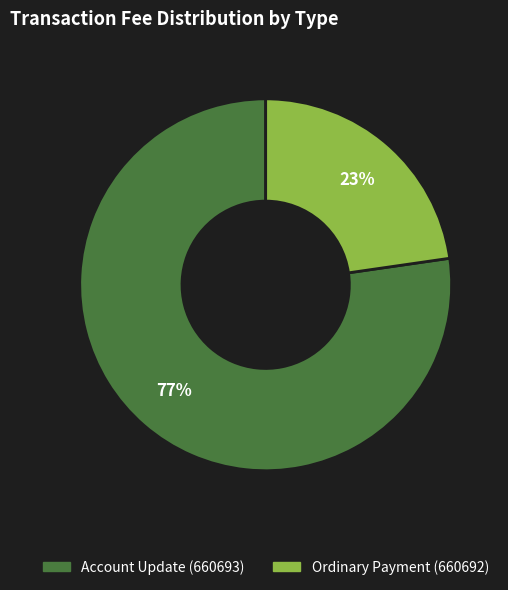

Is the sum of Ordinary Payment (660692) and Account Update (660693) greater than half?

Yes